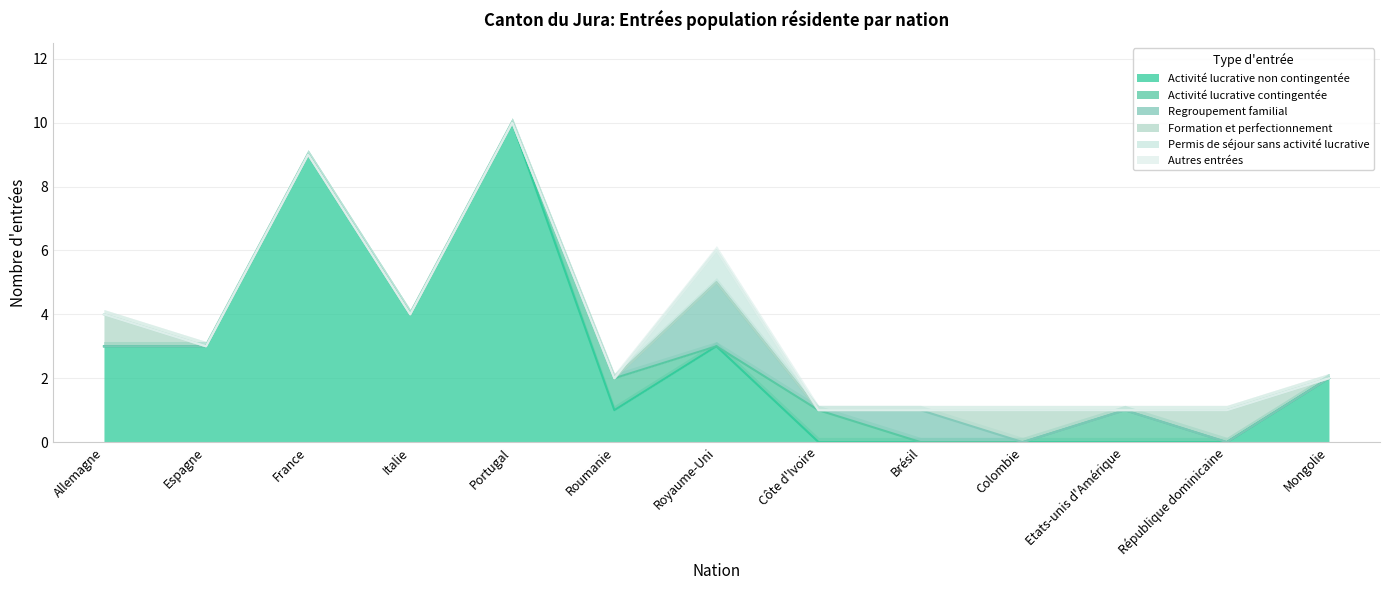

Is it true that Activité lucrative non contingentée equals -6 at Etats-unis d'Amérique?

False